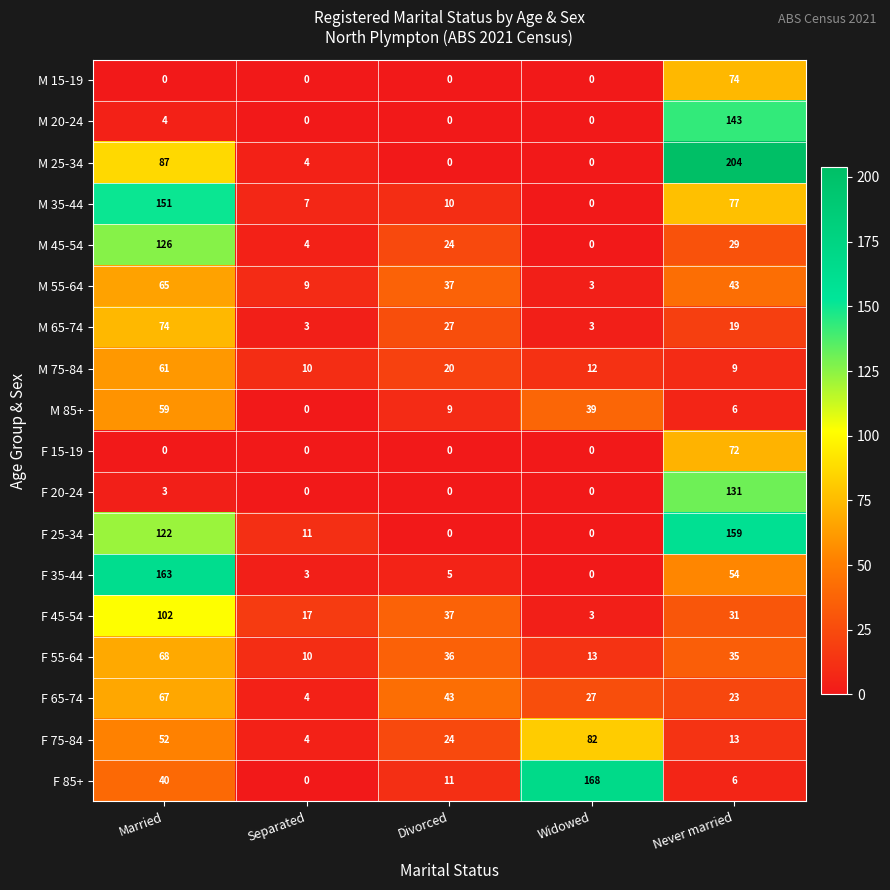

At which category is the sum across all series the highest?

Married